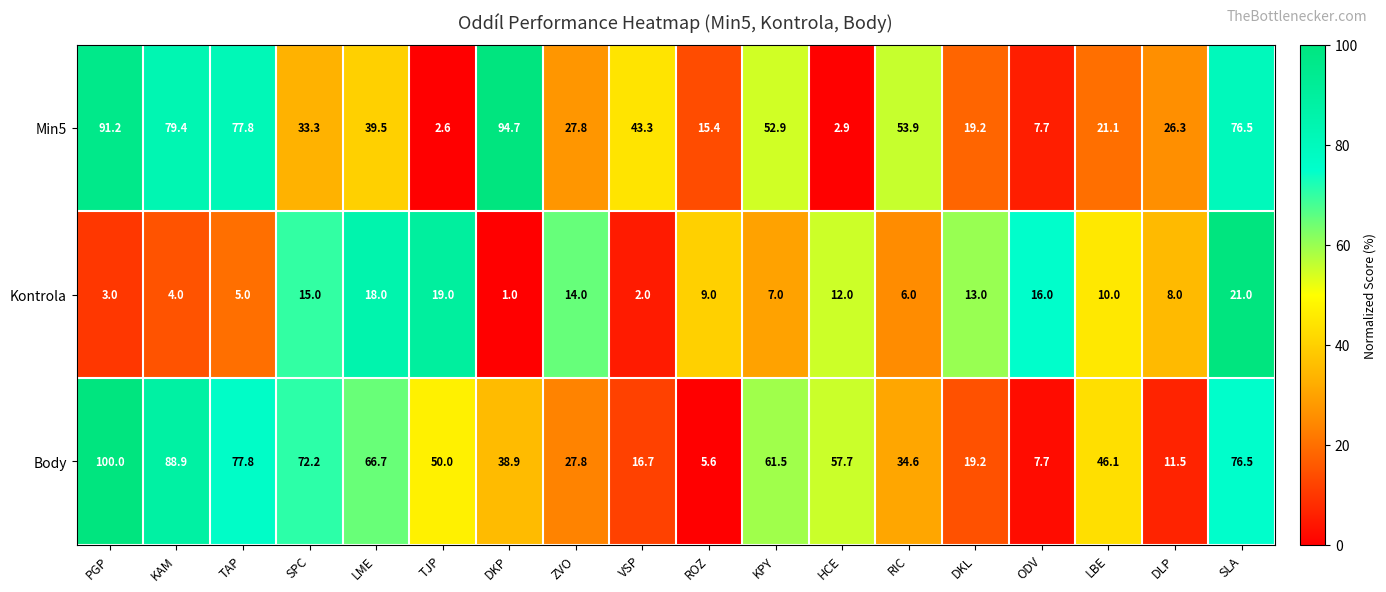

How many values in the Min5 series are below 39?

9